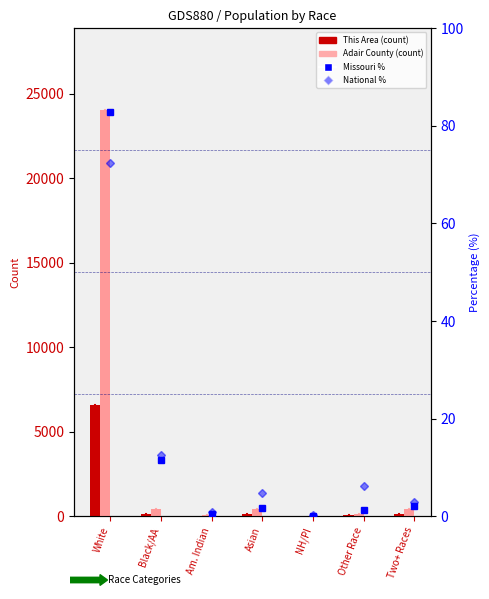

The value of Adair County at Black/AA is 408.0. True or false?

True